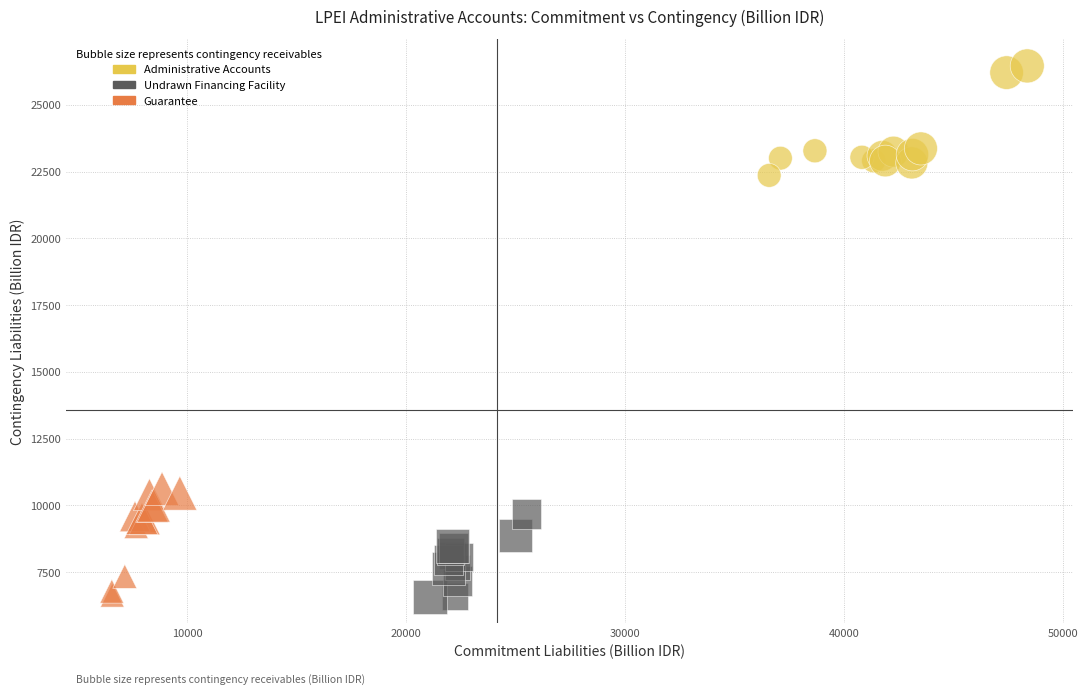

Which series reaches the maximum Y coordinate?

Administrative Accounts